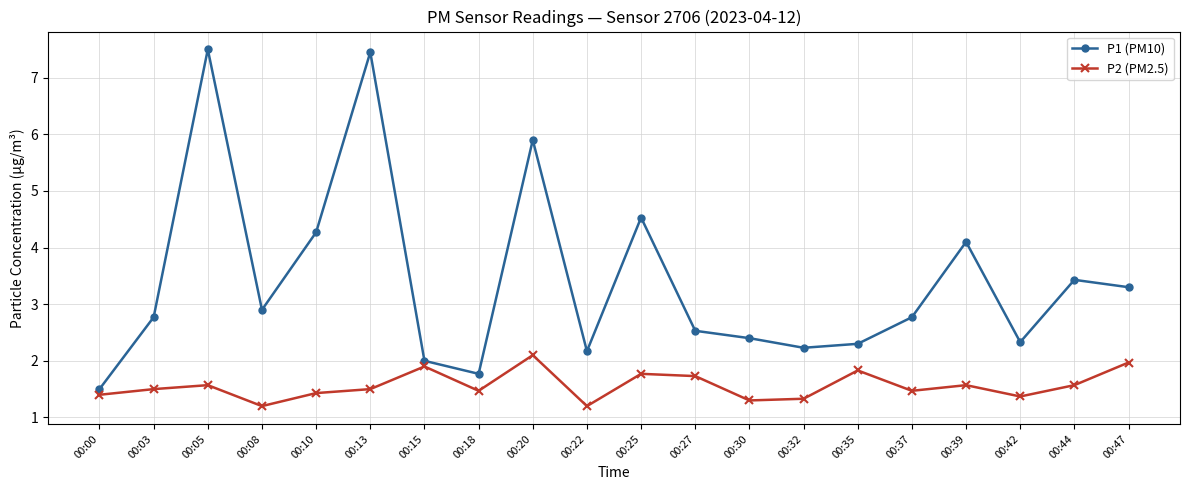

What is the difference between the highest and lowest values at 00:37?

1.3